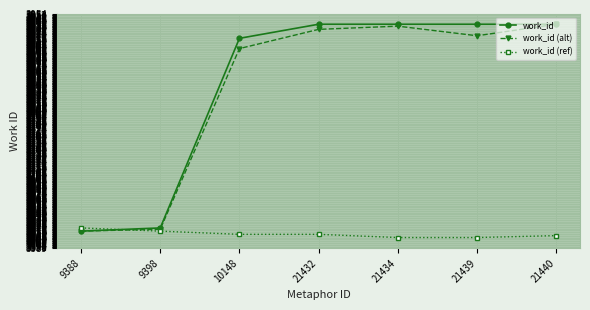

Between which two adjacent categories do work_id (ref) and work_id first intersect?

9388 and 9398